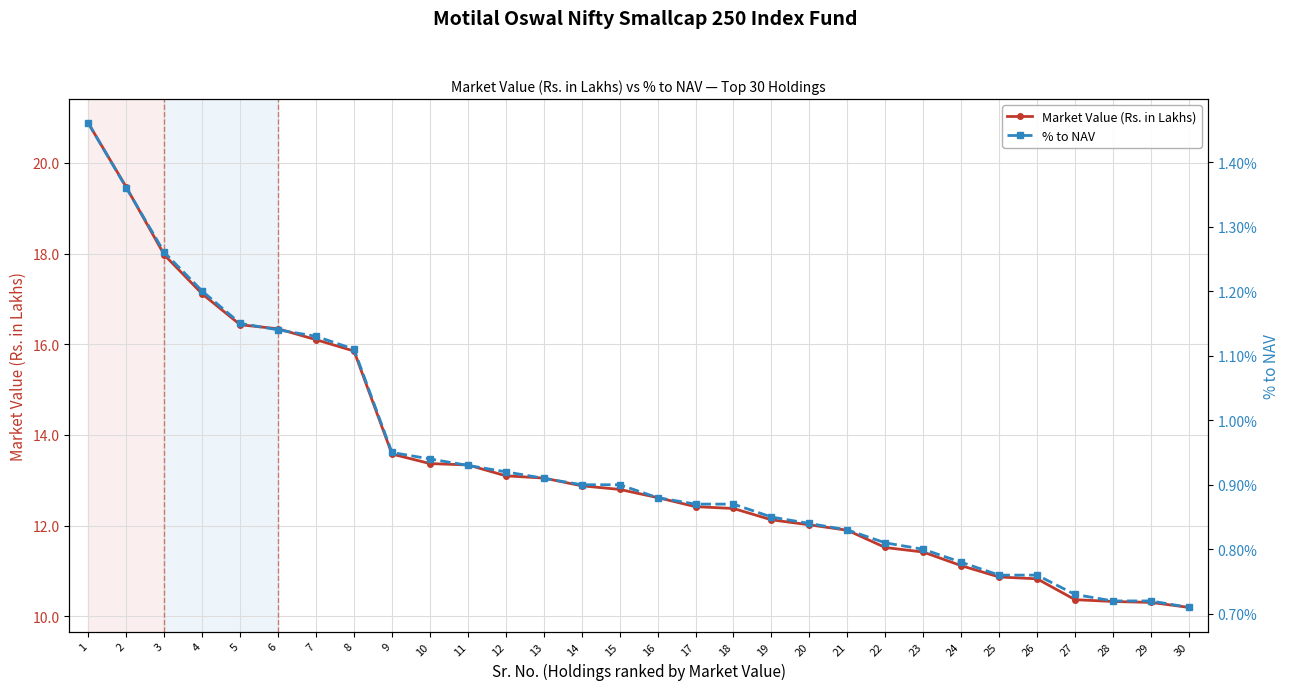

Reading left to right, list all the values displayed in this chart.

Market Value (Rs. in Lakhs): 1=20.9	2=19.5	3=18.0	4=17.1	5=16.4	6=16.3	7=16.1	8=15.8	9=13.6	10=13.4	11=13.3	12=13.1	13=13.1	14=12.9	15=12.8	16=12.6	17=12.4	18=12.4	19=12.1	20=12.0	21=11.9	22=11.5	23=11.4	24=11.1	25=10.9	26=10.8	27=10.4	28=10.3	29=10.3	30=10.2
% to NAV: 1=1.5	2=1.4	3=1.3	4=1.2	5=1.1	6=1.1	7=1.1	8=1.1	9=0.9	10=0.9	11=0.9	12=0.9	13=0.9	14=0.9	15=0.9	16=0.9	17=0.9	18=0.9	19=0.8	20=0.8	21=0.8	22=0.8	23=0.8	24=0.8	25=0.8	26=0.8	27=0.7	28=0.7	29=0.7	30=0.7